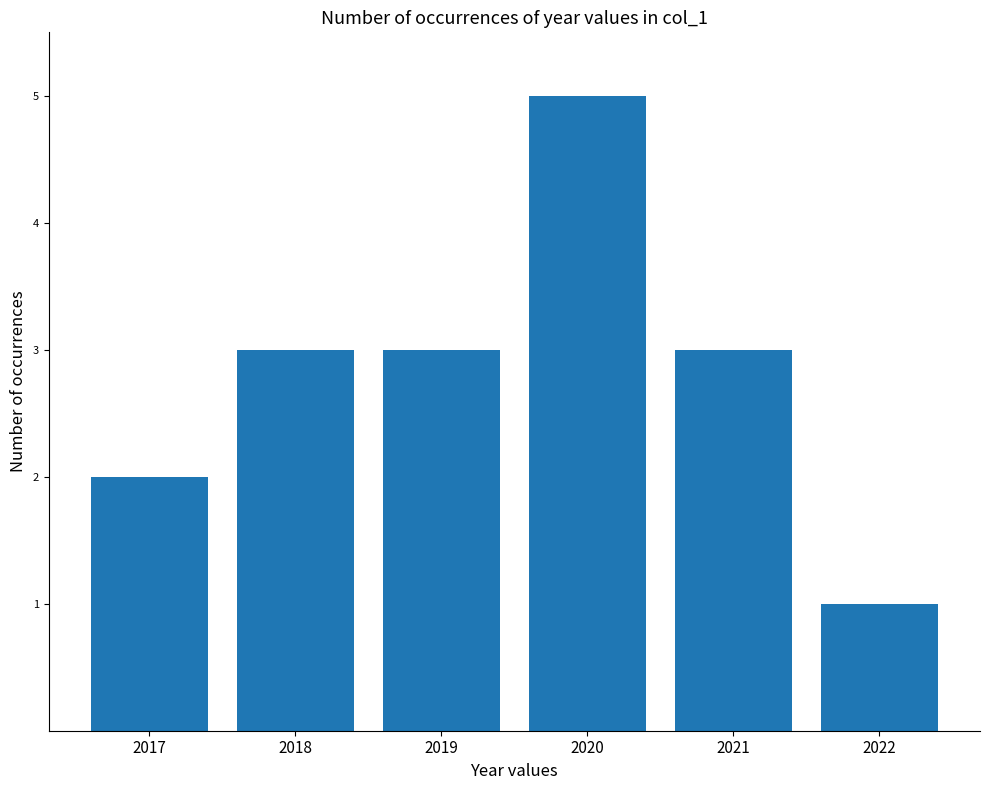

Which label corresponds to the largest value in the chart?

2020